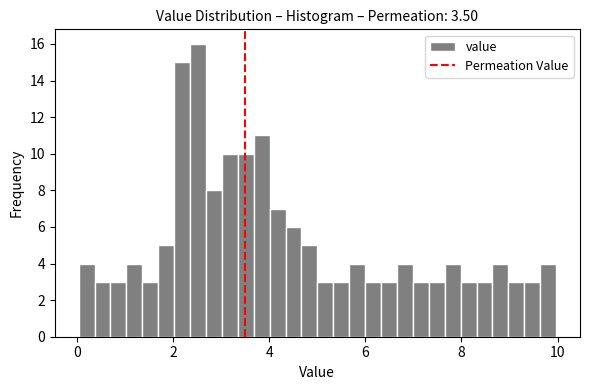

Around what value on the x-axis is the tallest bar? Give the approximate position of its centre, as read against the axis.

2.6